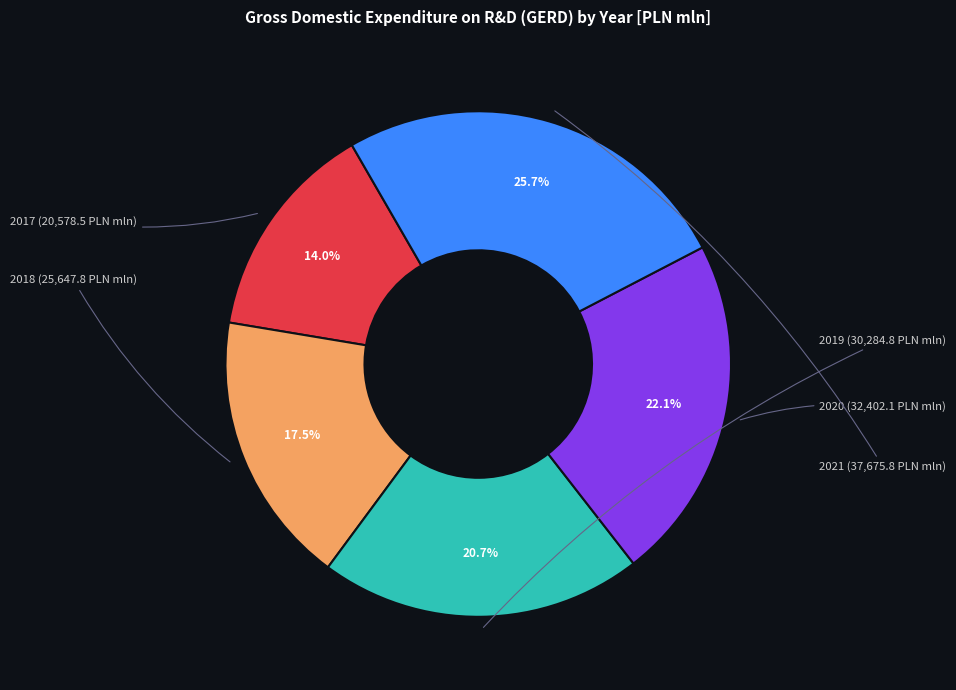

To the nearest percent, what is the average slice percentage?

20%